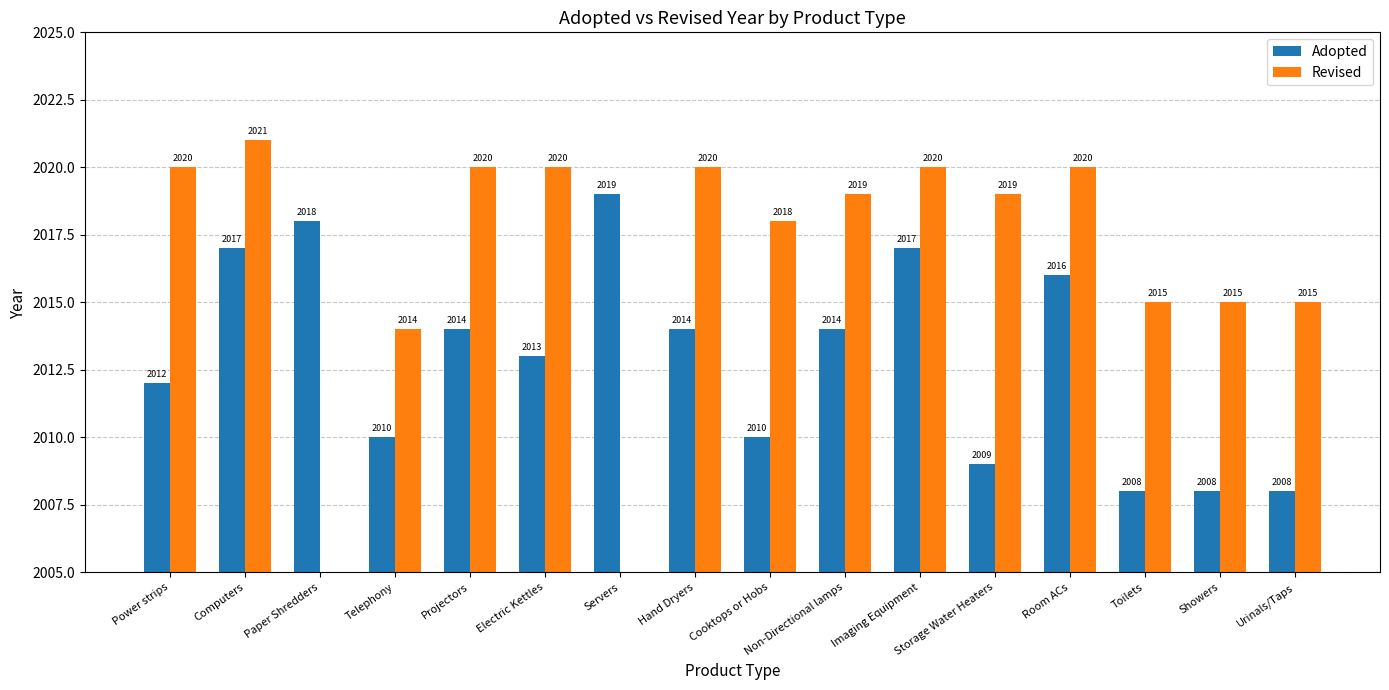

Is the value of Adopted at Imaging Equipment greater than the value of Revised at Showers?

Yes